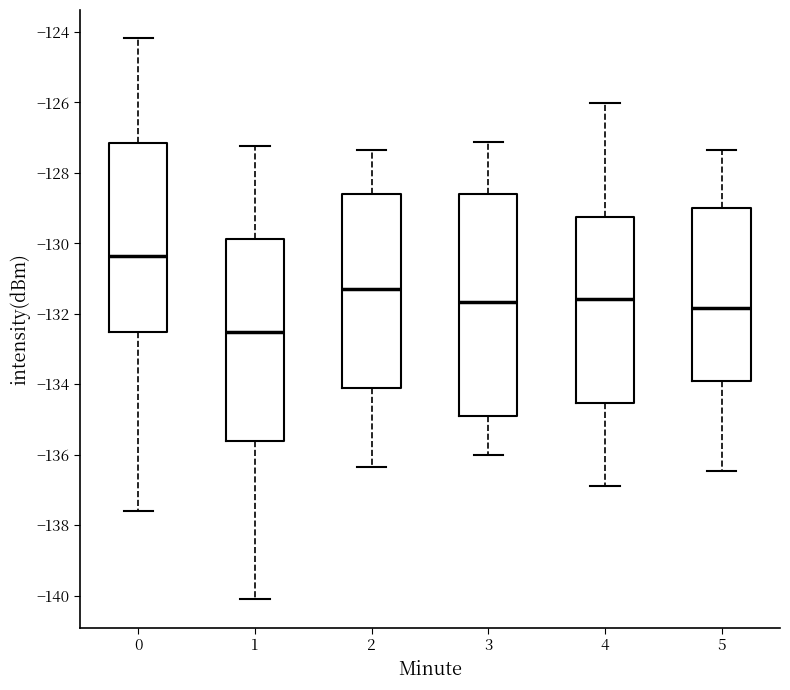

Comparing the boxes themselves (not the whiskers), which one is the tallest?

3